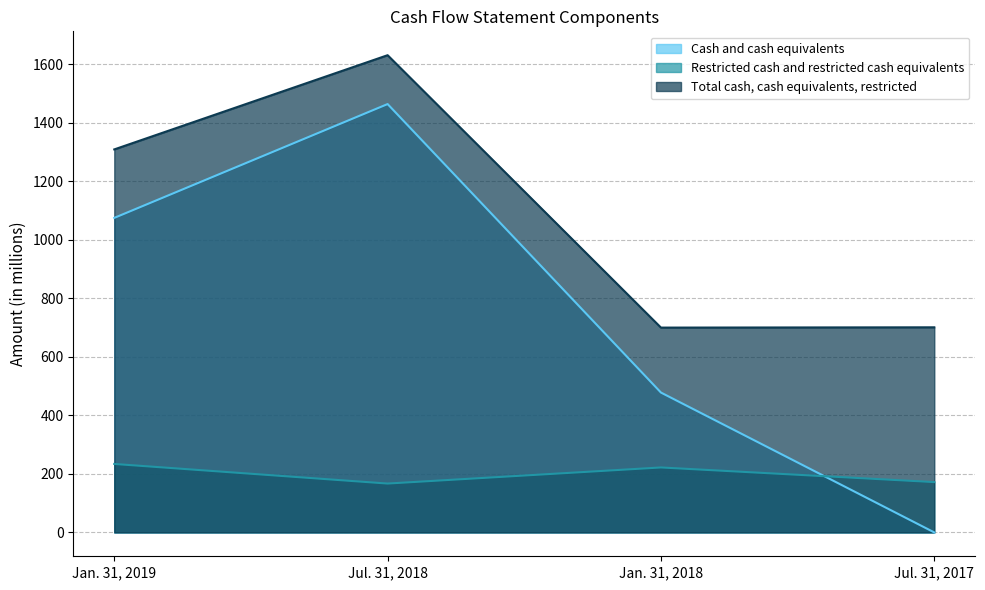

How many times do Cash and cash equivalents and Restricted cash and restricted cash equivalents cross each other?

1